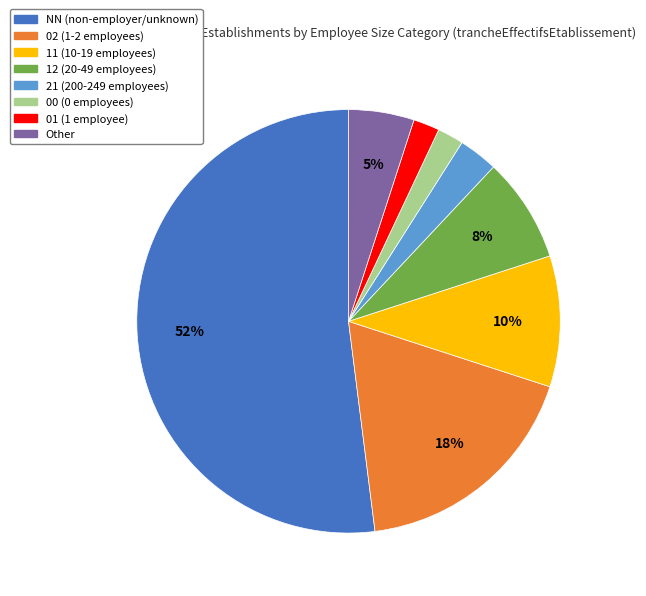

Which has a higher value, 11 (10-19 employees) or 12 (20-49 employees)?

11 (10-19 employees)